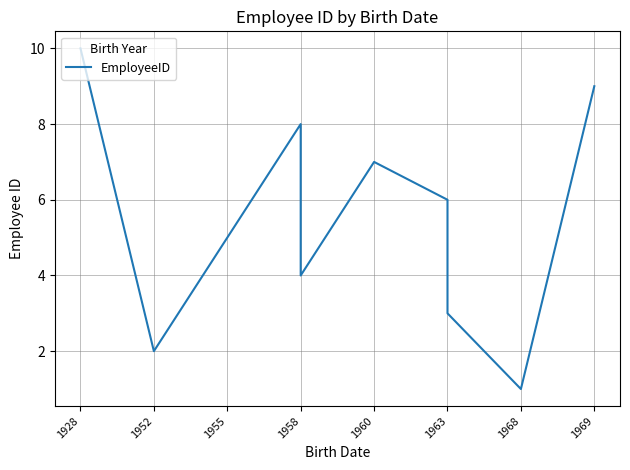

How many lines are shown in the chart?

1